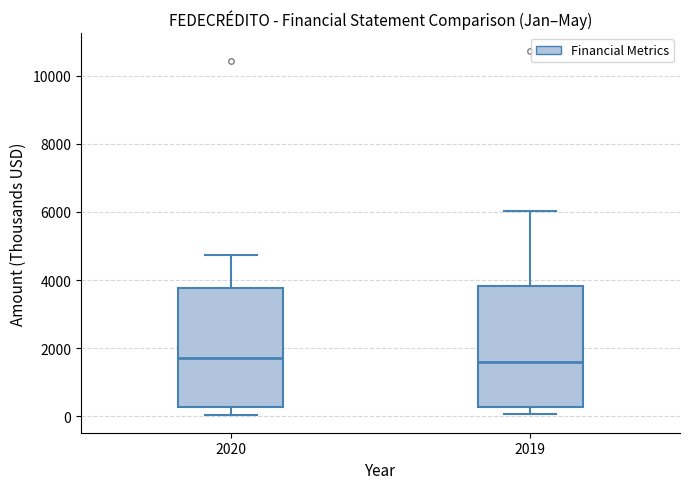

Reading left to right, transcribe this box plot: for each box, give where its median line is, the range the box spans, and where its two whiskers end, as read against the y-axis. The values are not printed on the chart, so give them approximately, as read against the axis.

2020: median 1800, box 200 to 3800, whiskers 0 to 4800
2019: median 1600, box 200 to 3800, whiskers 0 to 6000